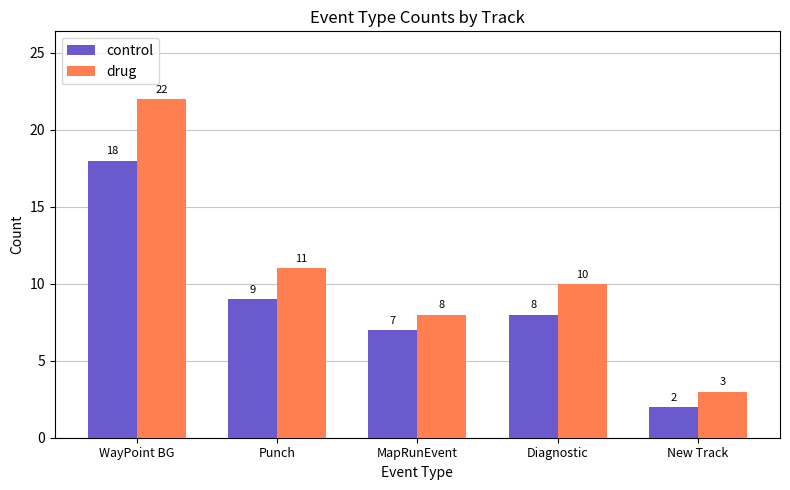

What is the total value across all series at Punch?

20